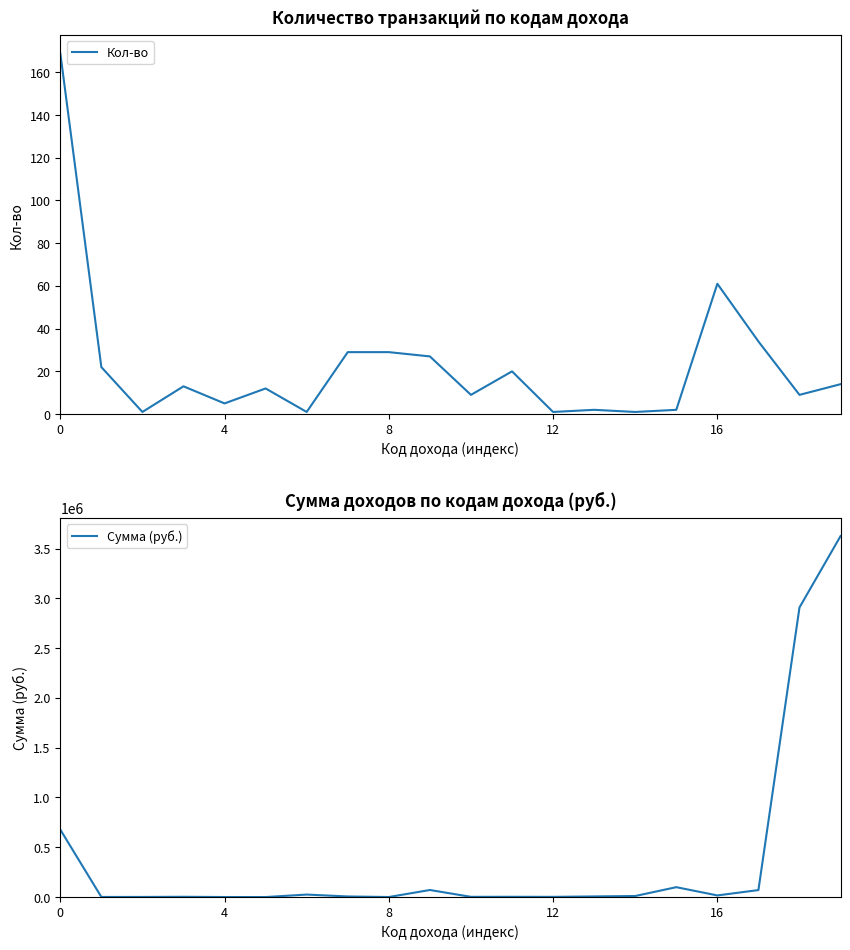

What is the label of the 16th point from the left?

15